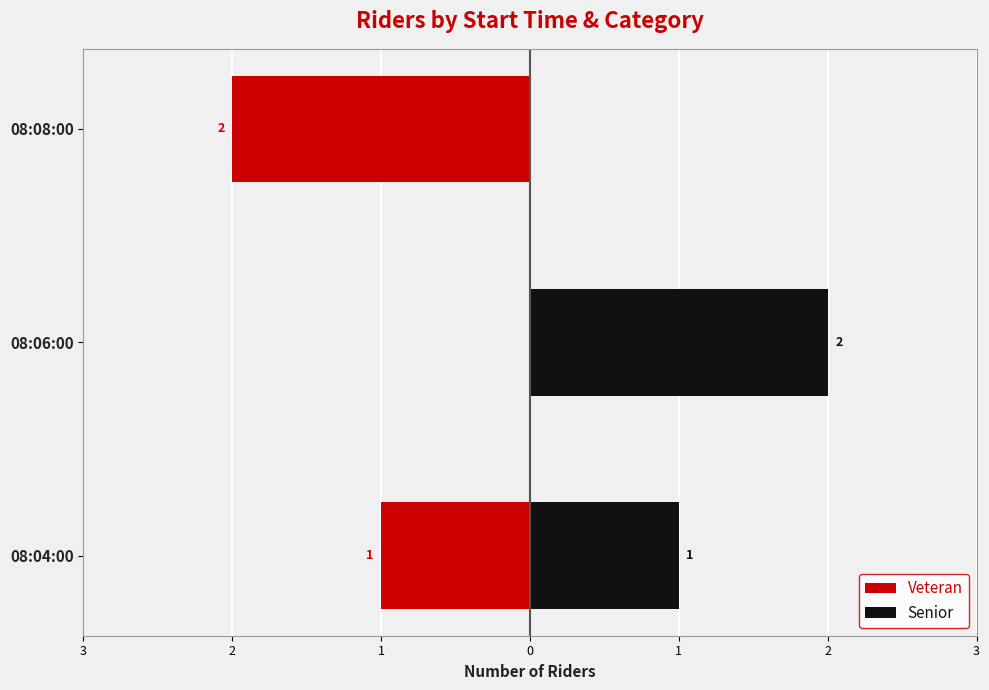

True or false: Veteran has a value of 1 at 08:06:00.

False